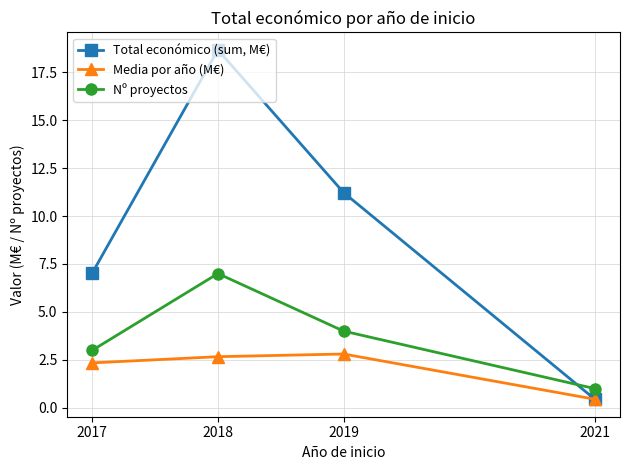

Between 2019 and 2021, which series saw the biggest shift?

Total económico (sum, M€)